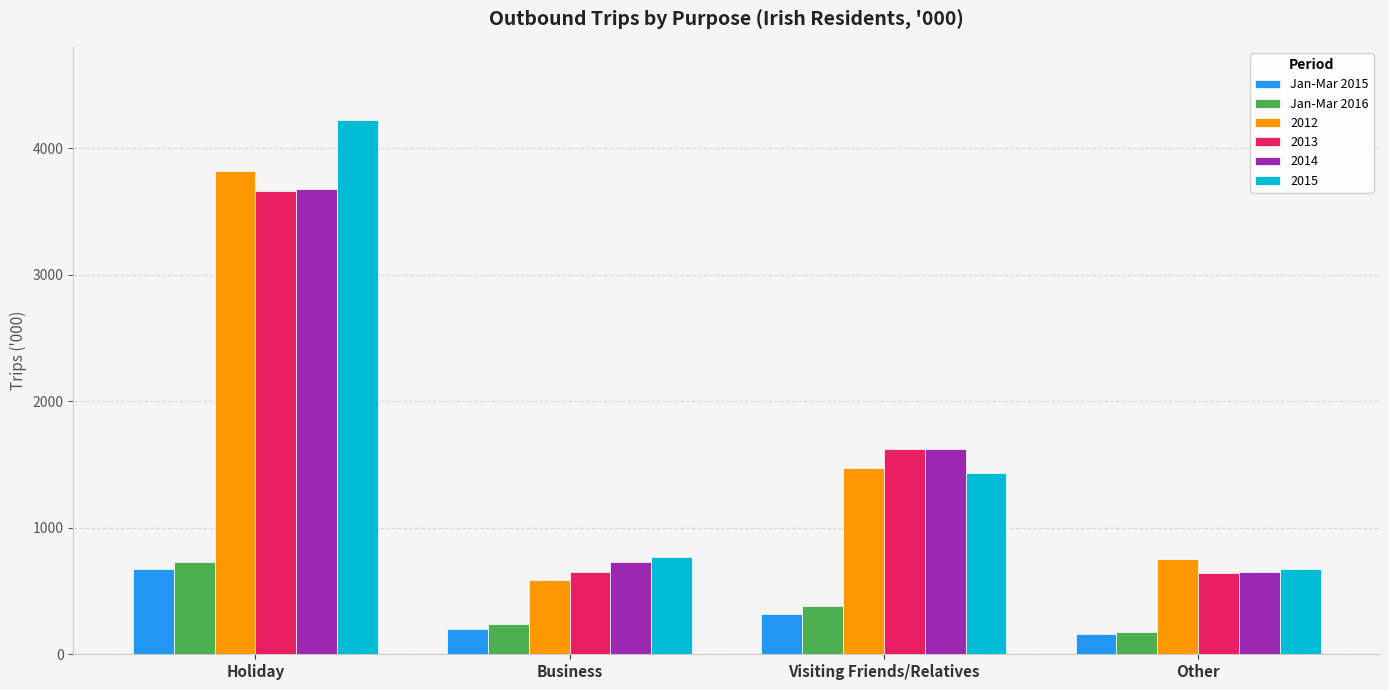

How many categories are shown in the chart?

4